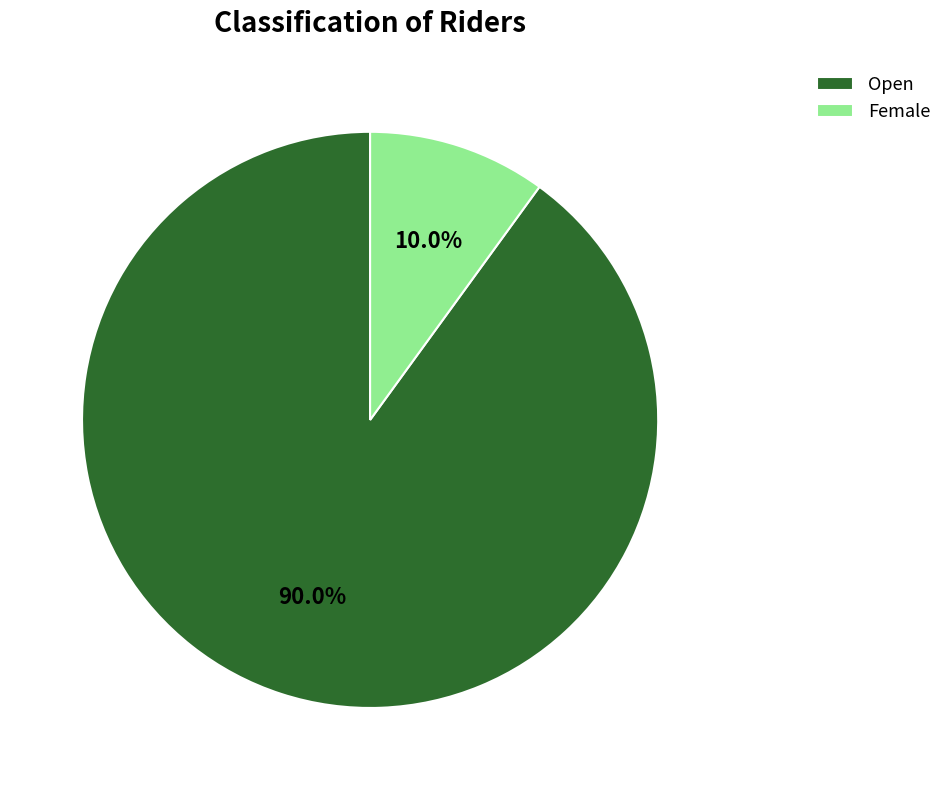

Is there a majority slice in this chart?

Yes